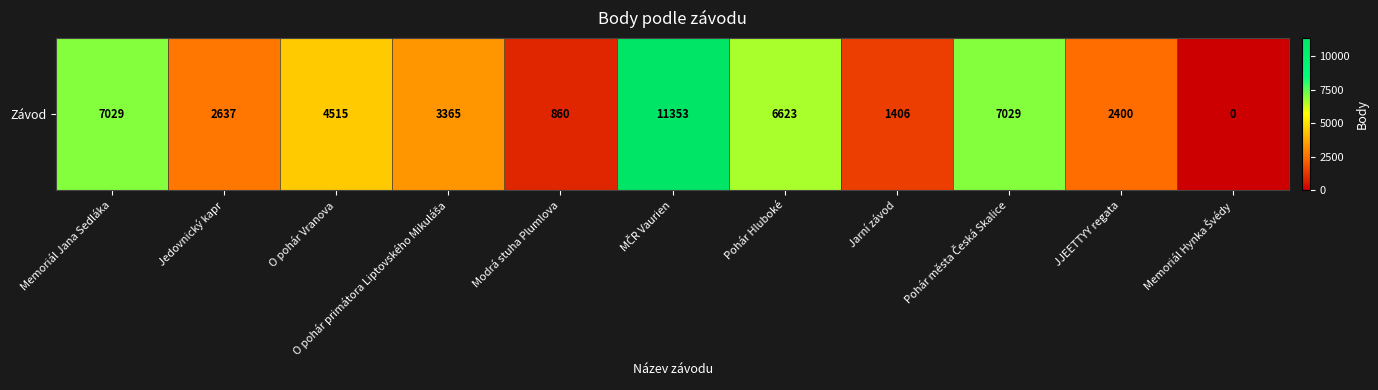

True or false: the data shows 4515 at O pohár Vranova.

True